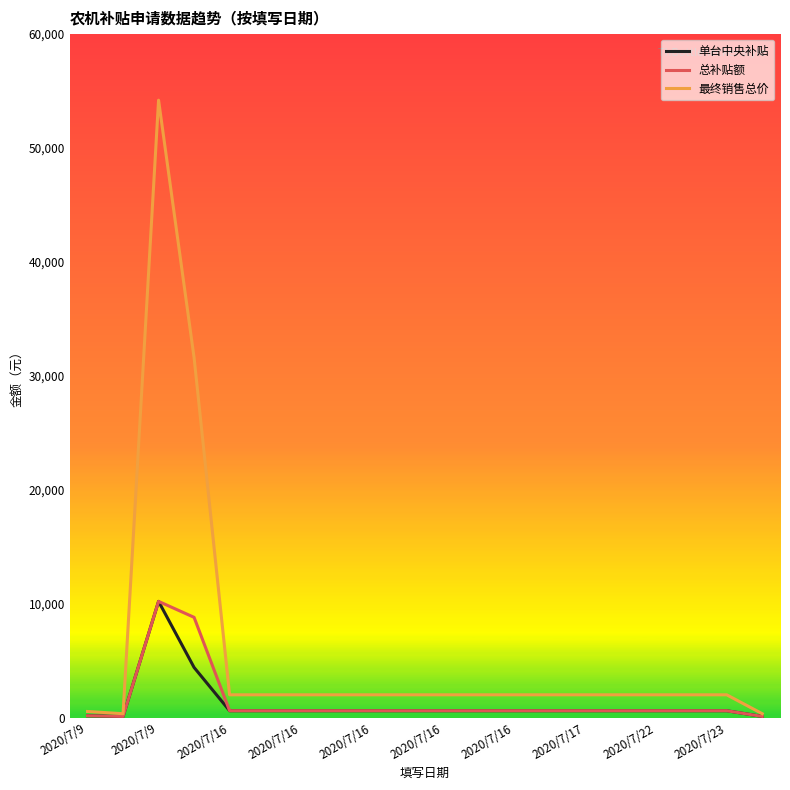

Which series has the largest range (max minus min)?

最终销售总价